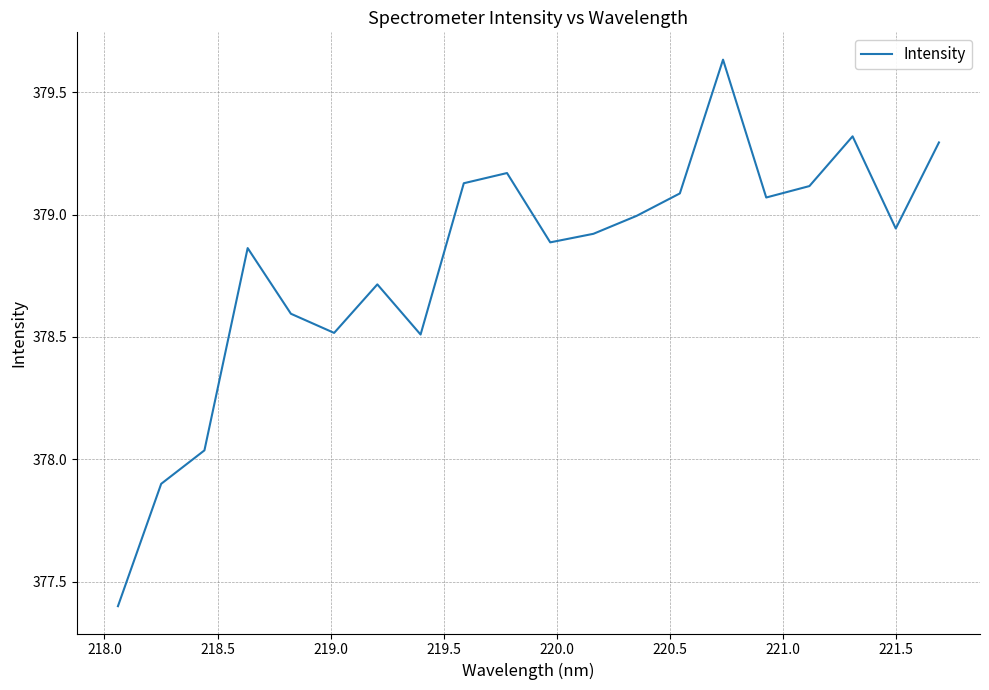

Does the chart have visible grid lines?

Yes